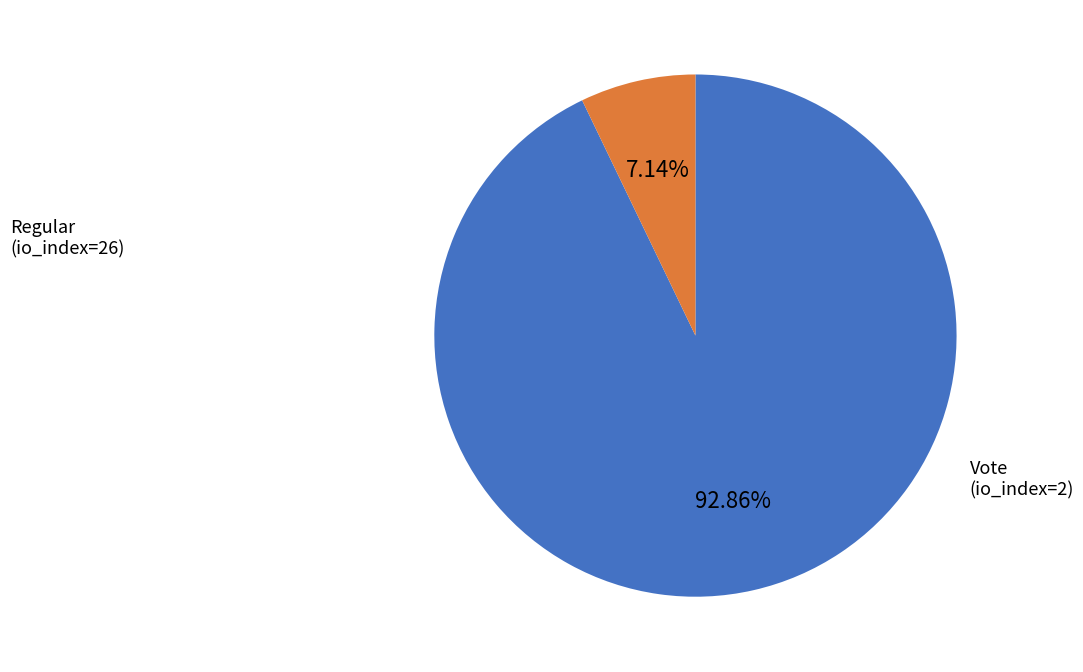

To the nearest percent, what is the combined percentage of Vote (io_index=2) and Regular (io_index=26)?

100%